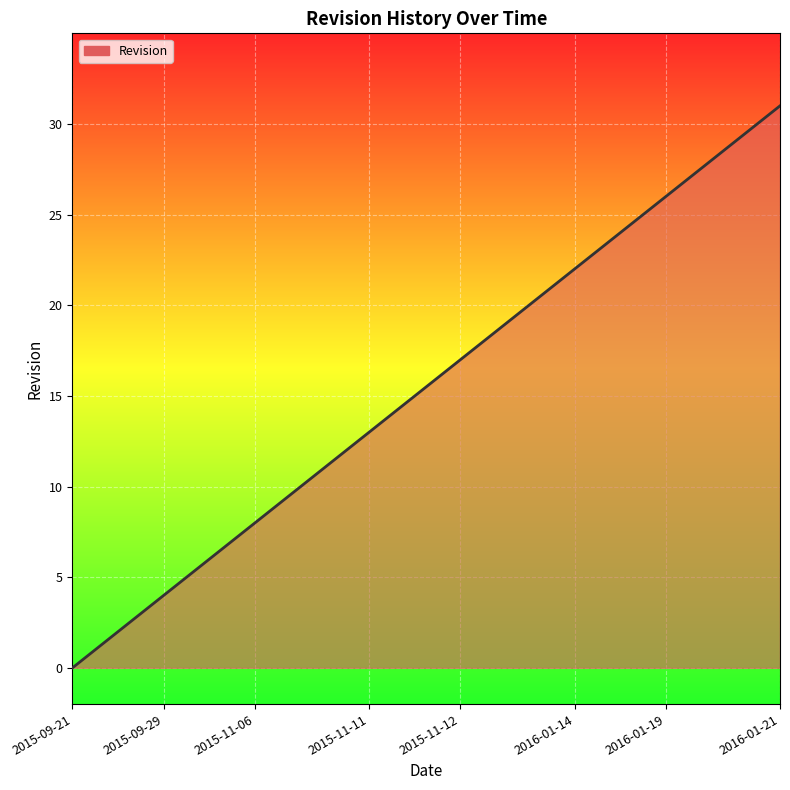

What is the difference between the maximum and minimum values?

31